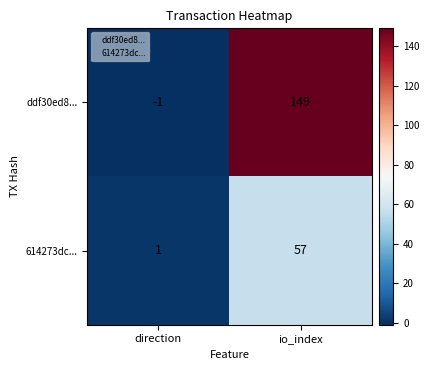

Which category has the highest value across all series?

io_index